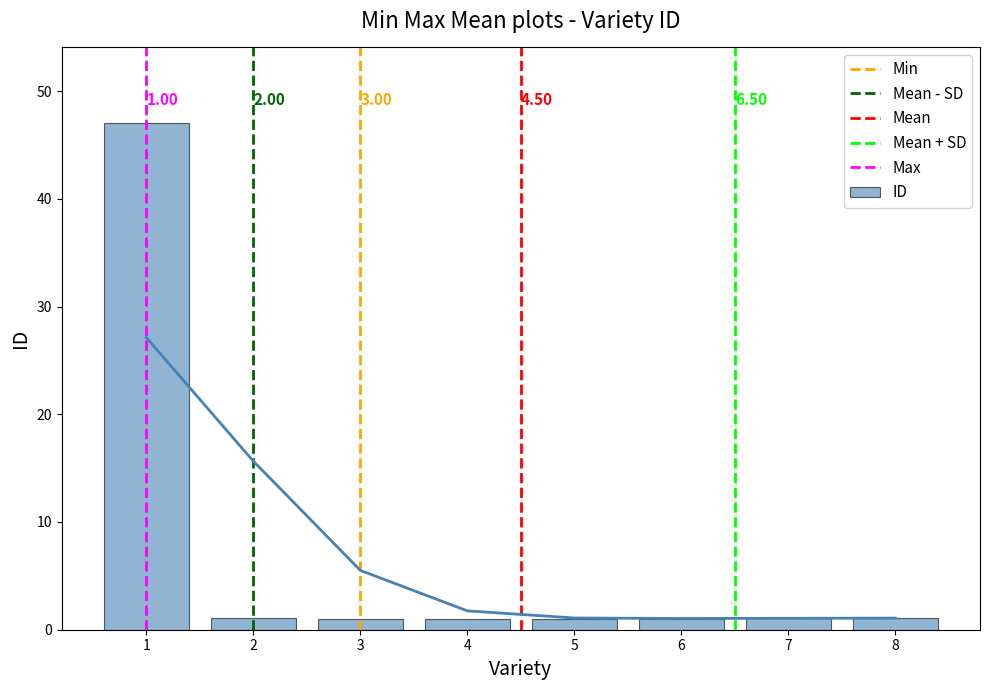

Reading left to right, transcribe all the data shown in this chart.

47.0	1.1	1.0	1.0	1.0	1.0	1.1	1.1